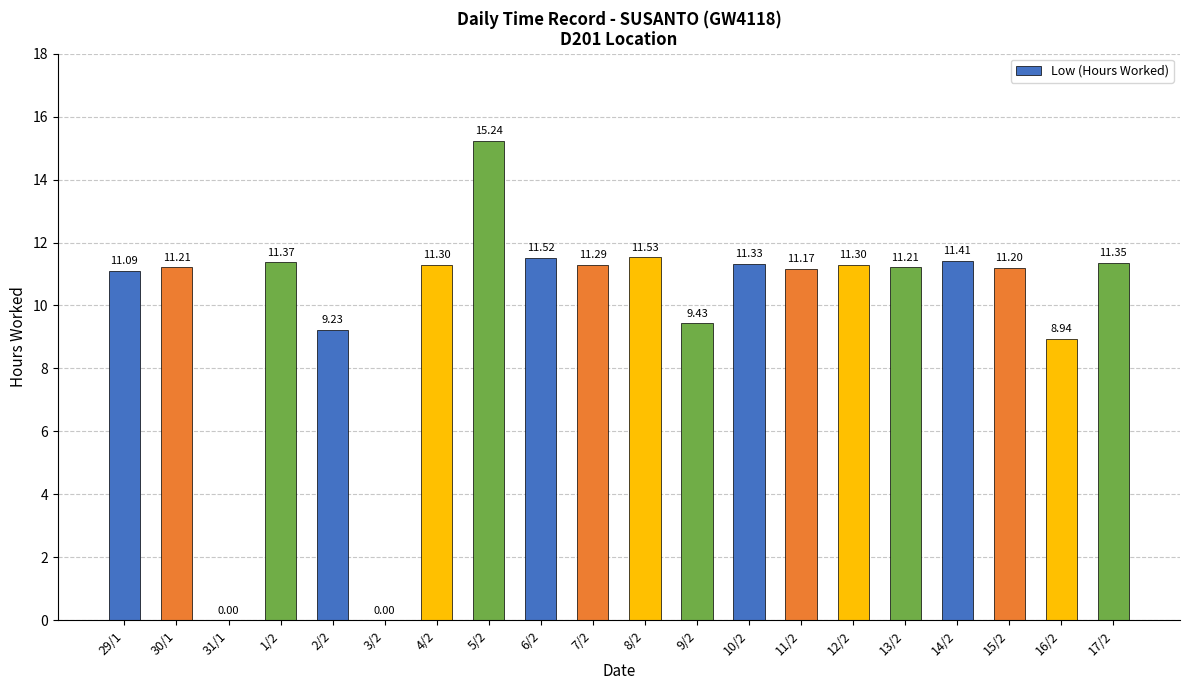

Count the number of data series in this chart.

1